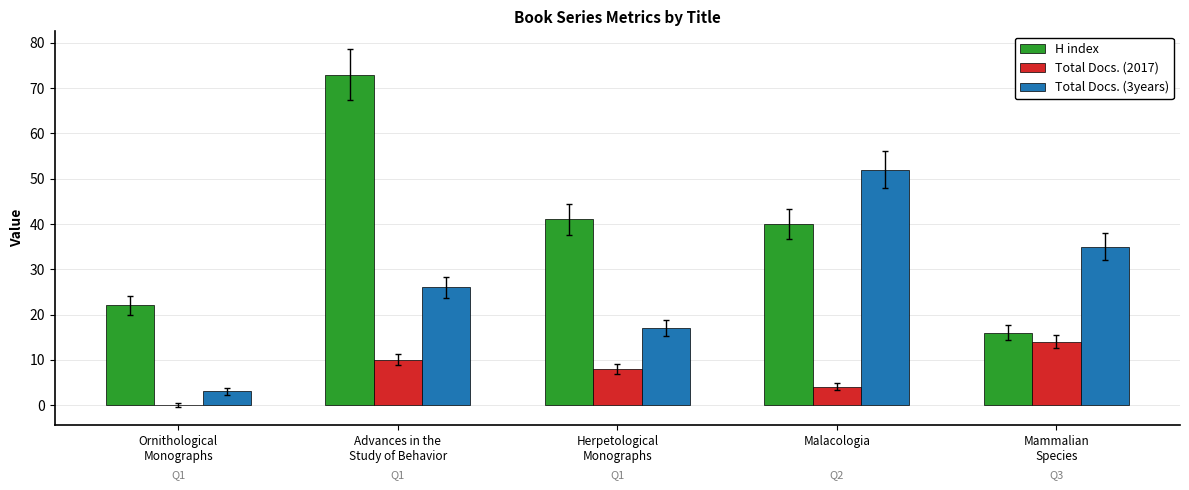

What are all the series names shown in the legend?

H index, Total Docs. (2017), Total Docs. (3years)